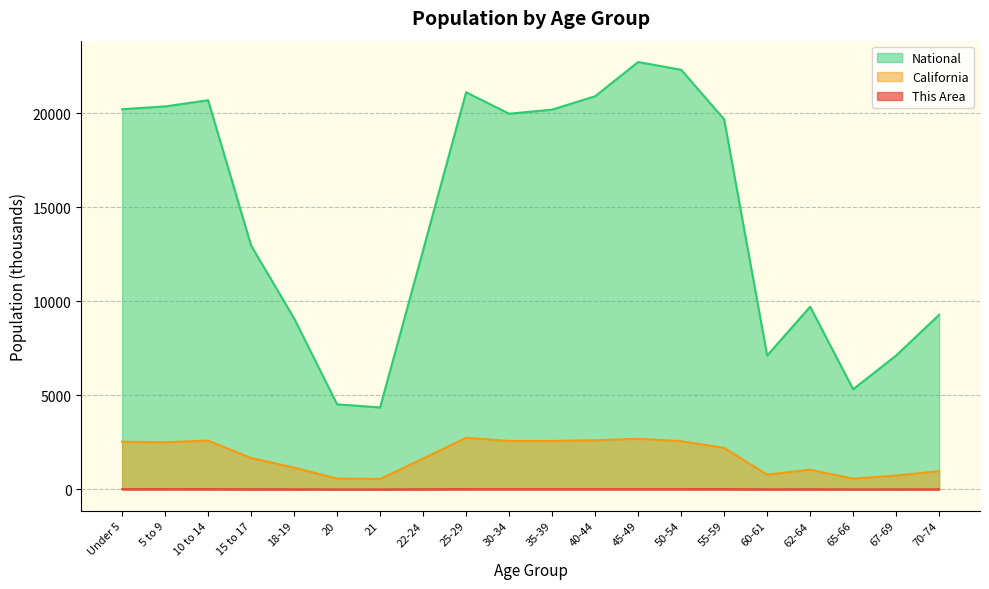

What is the total value across all series at 62-64?

10757.9